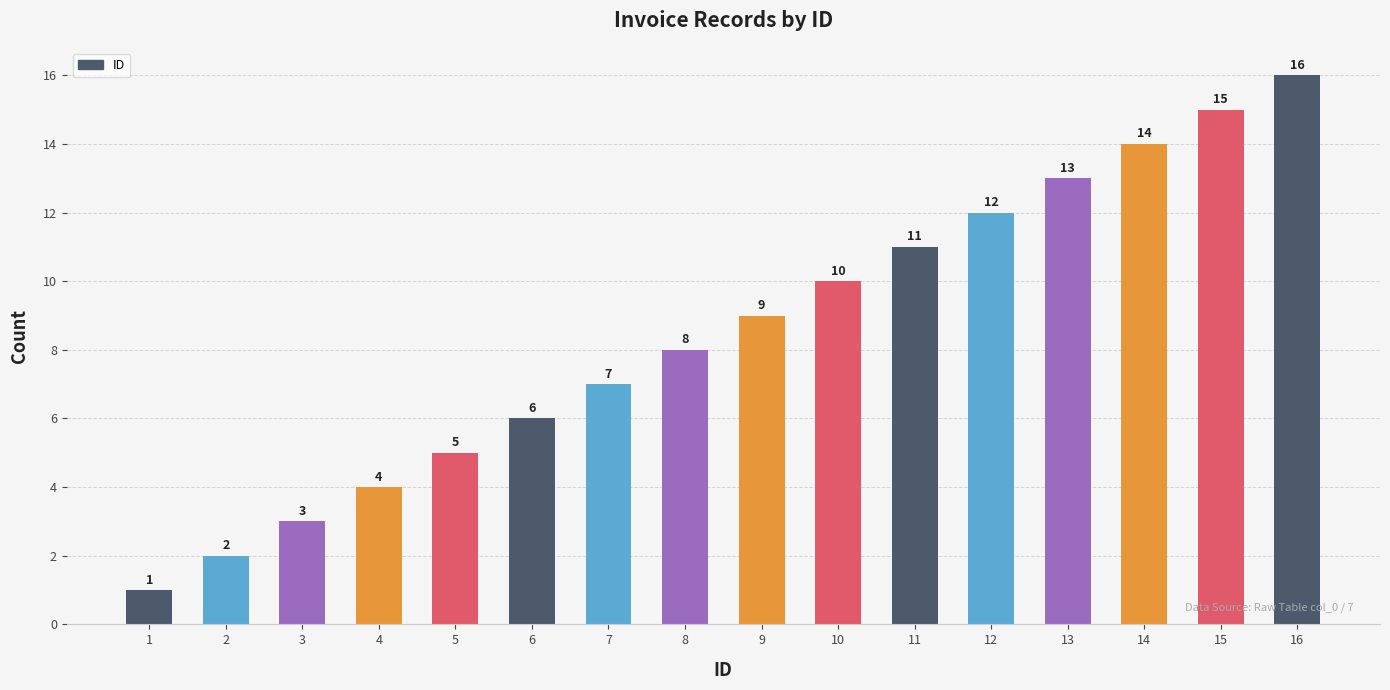

What is the minimum value shown in the chart?

1